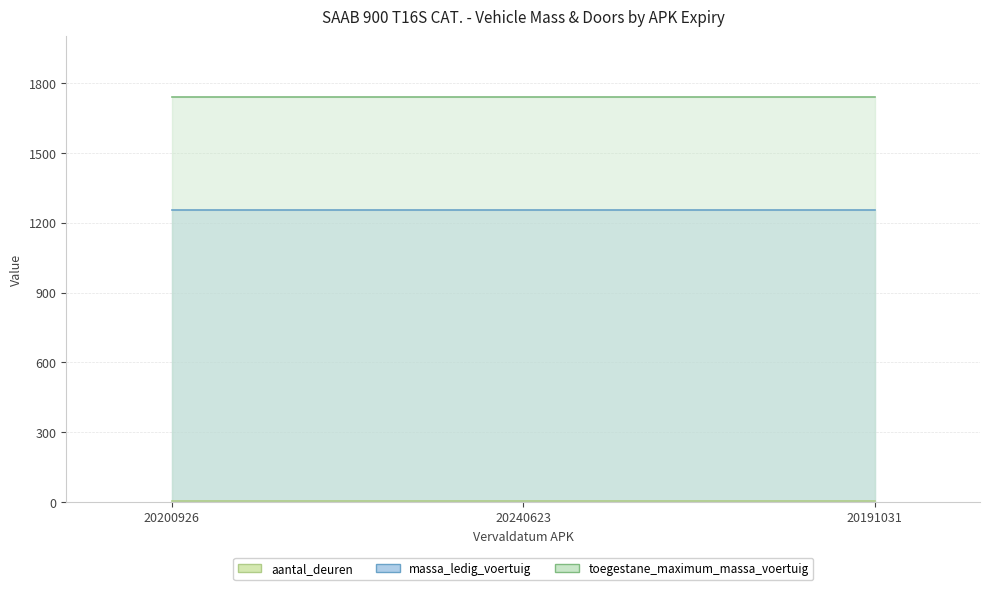

How many lines are shown in the chart?

3